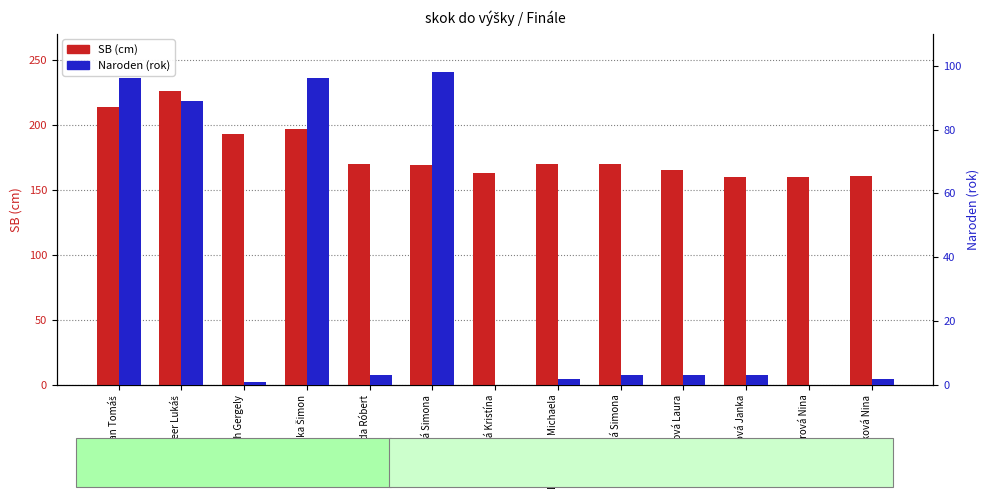

What is the value of the Naroden (rok) bar at the 6th from the left?

98